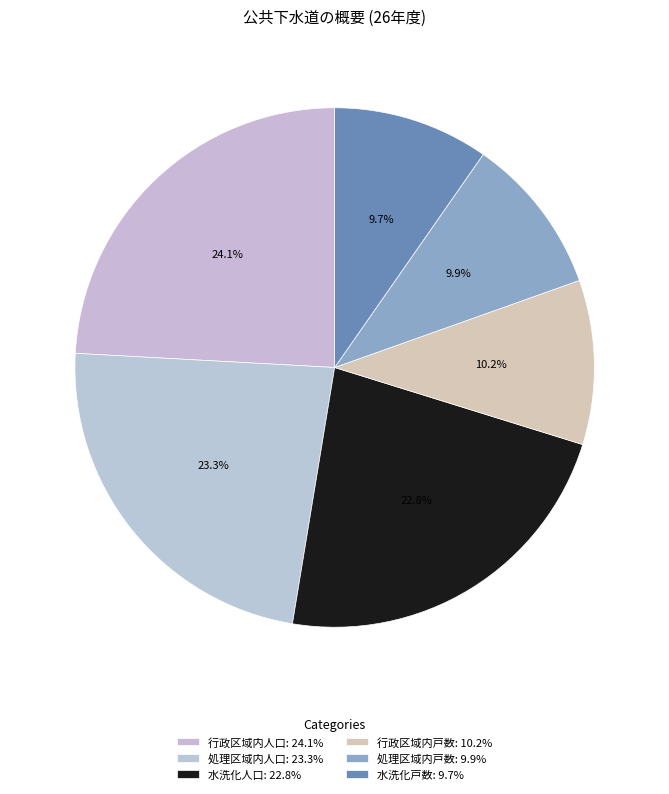

Rank the categories by value from lowest to highest.

水洗化戸数, 処理区域内戸数, 行政区域内戸数, 水洗化人口, 処理区域内人口, 行政区域内人口